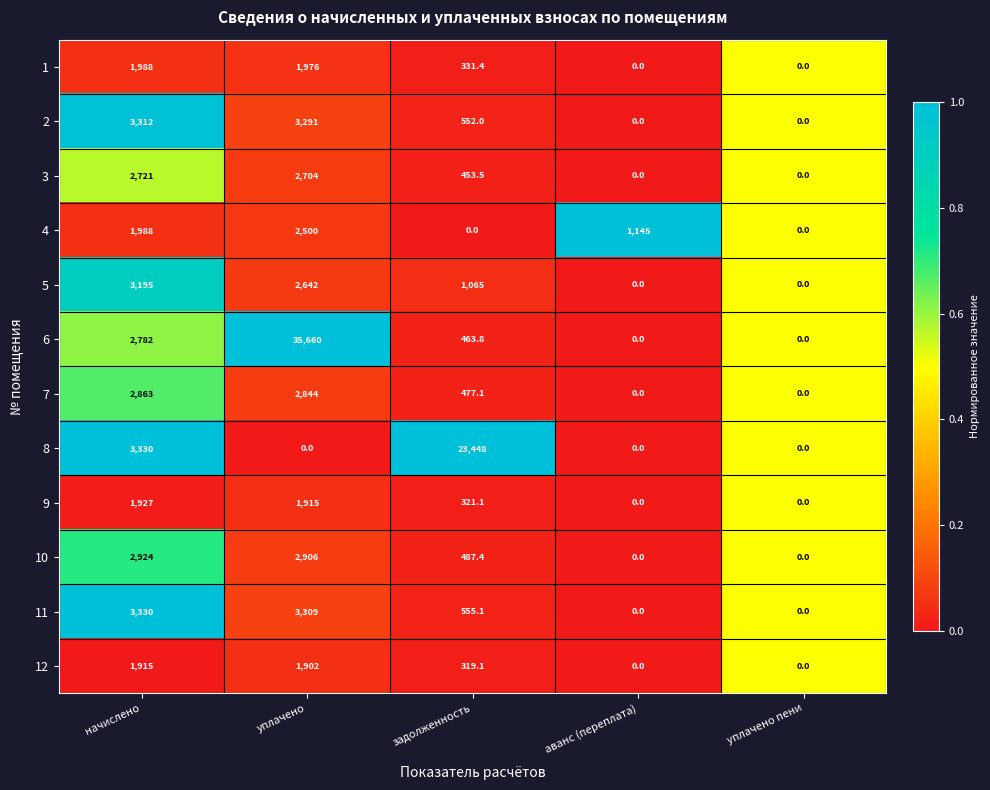

Rank the series by their maximum value, from highest to lowest.

6, 8, 11, 2, 5, 10, 7, 3, 4, 1, 9, 12